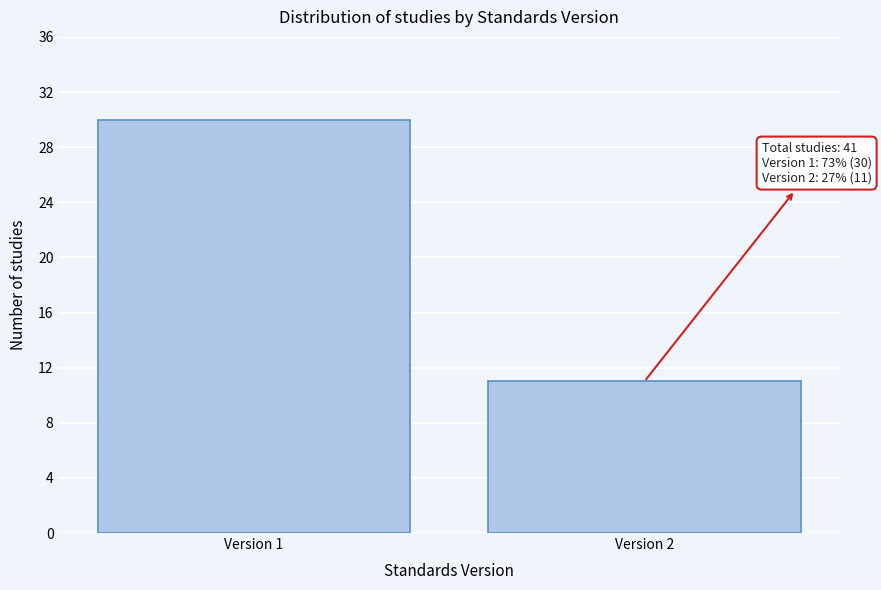

Reading right to left, what are all the values shown in this chart?

11	30